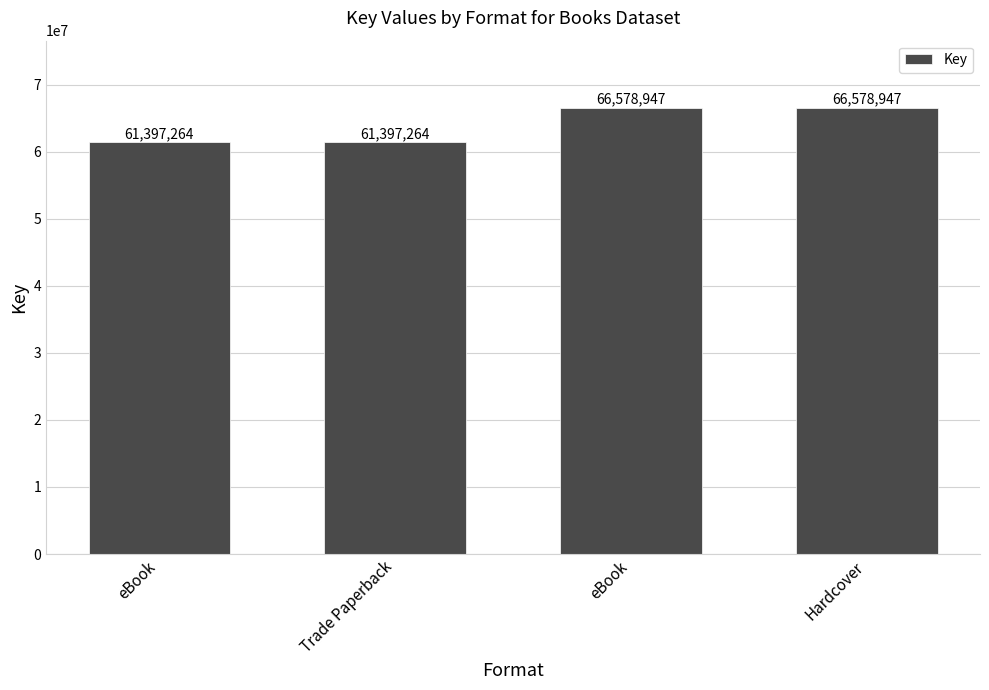

What is the ratio of the value at eBook to the value at eBook?

1.1